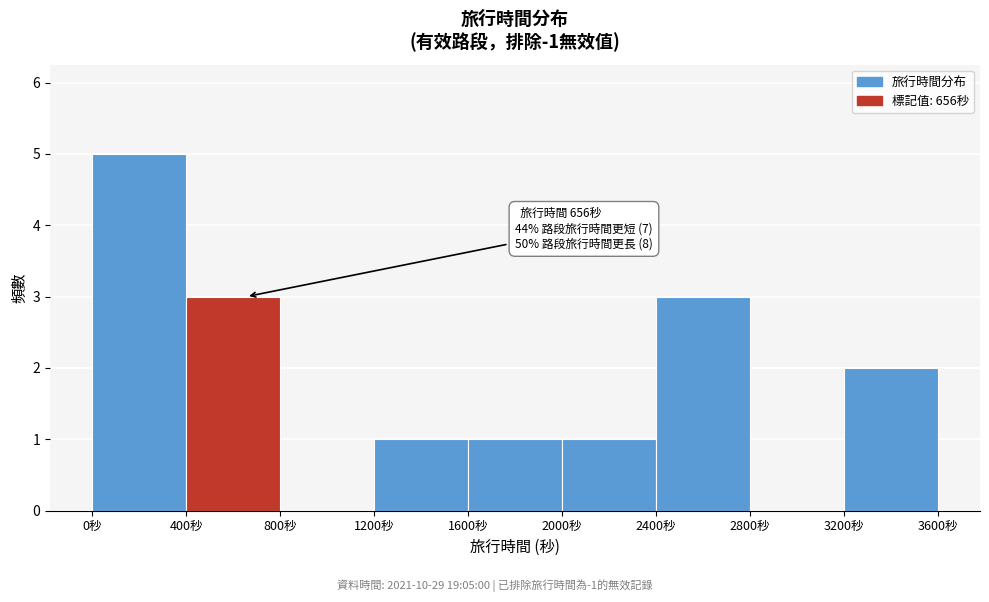

Over which range of the x-axis is the bar tallest?

0 to 400